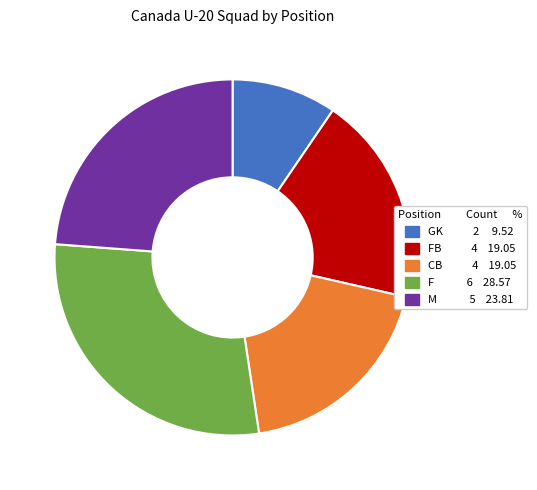

Is there any slice that represents more than half of the pie?

No